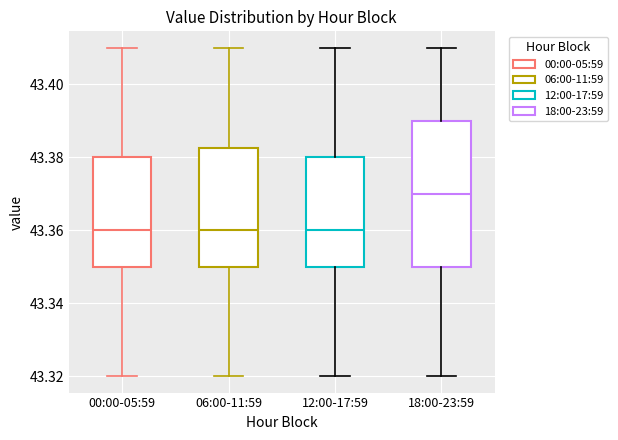

Reading left to right, transcribe this box plot: for each box, give where its median line is, the range the box spans, and where its two whiskers end, as read against the y-axis. The values are not printed on the chart, so give them approximately, as read against the axis.

00:00-05:59: median 43.360, box 43.350 to 43.380, whiskers 43.320 to 43.410
06:00-11:59: median 43.360, box 43.350 to 43.382, whiskers 43.320 to 43.410
12:00-17:59: median 43.360, box 43.350 to 43.380, whiskers 43.320 to 43.410
18:00-23:59: median 43.370, box 43.350 to 43.390, whiskers 43.320 to 43.410